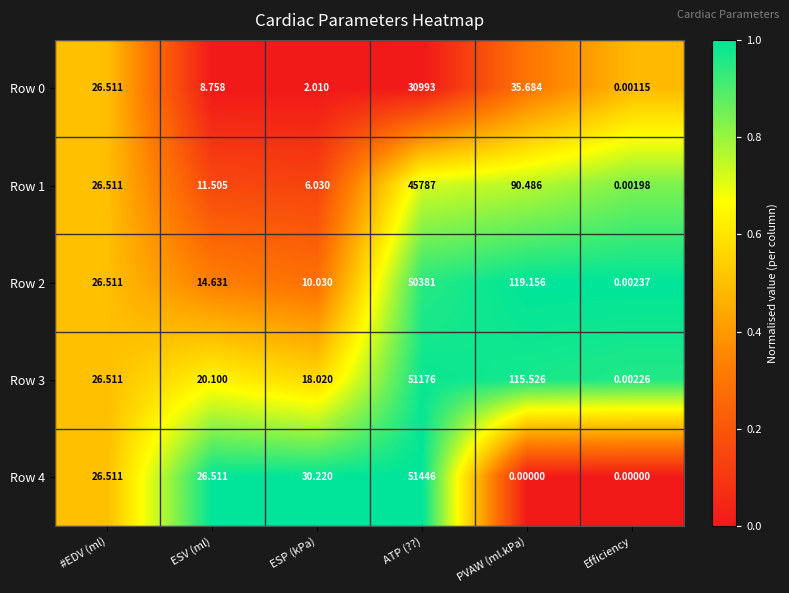

At which label does Row 1 first exceed 26?

#EDV (ml)